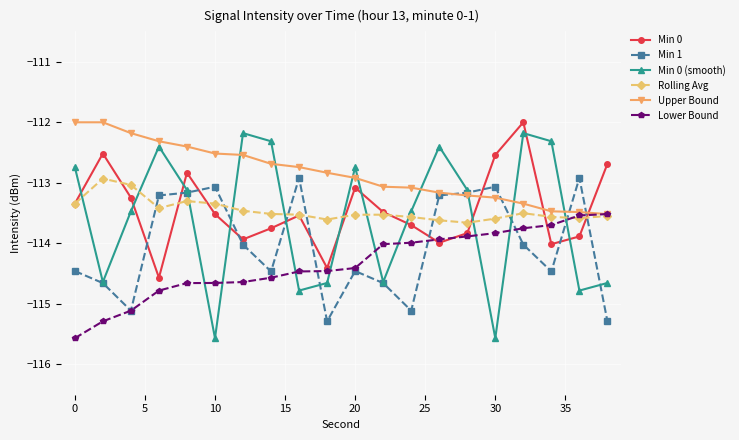

How many data points in Min 0 are above -113?

5